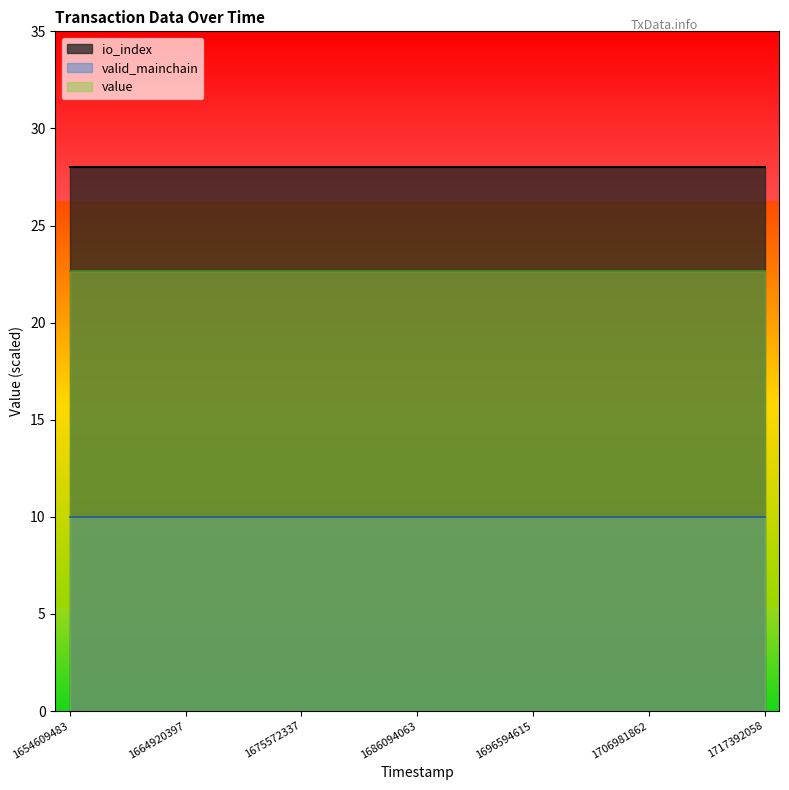

True or false: io_index and valid_mainchain intersect in this chart.

False